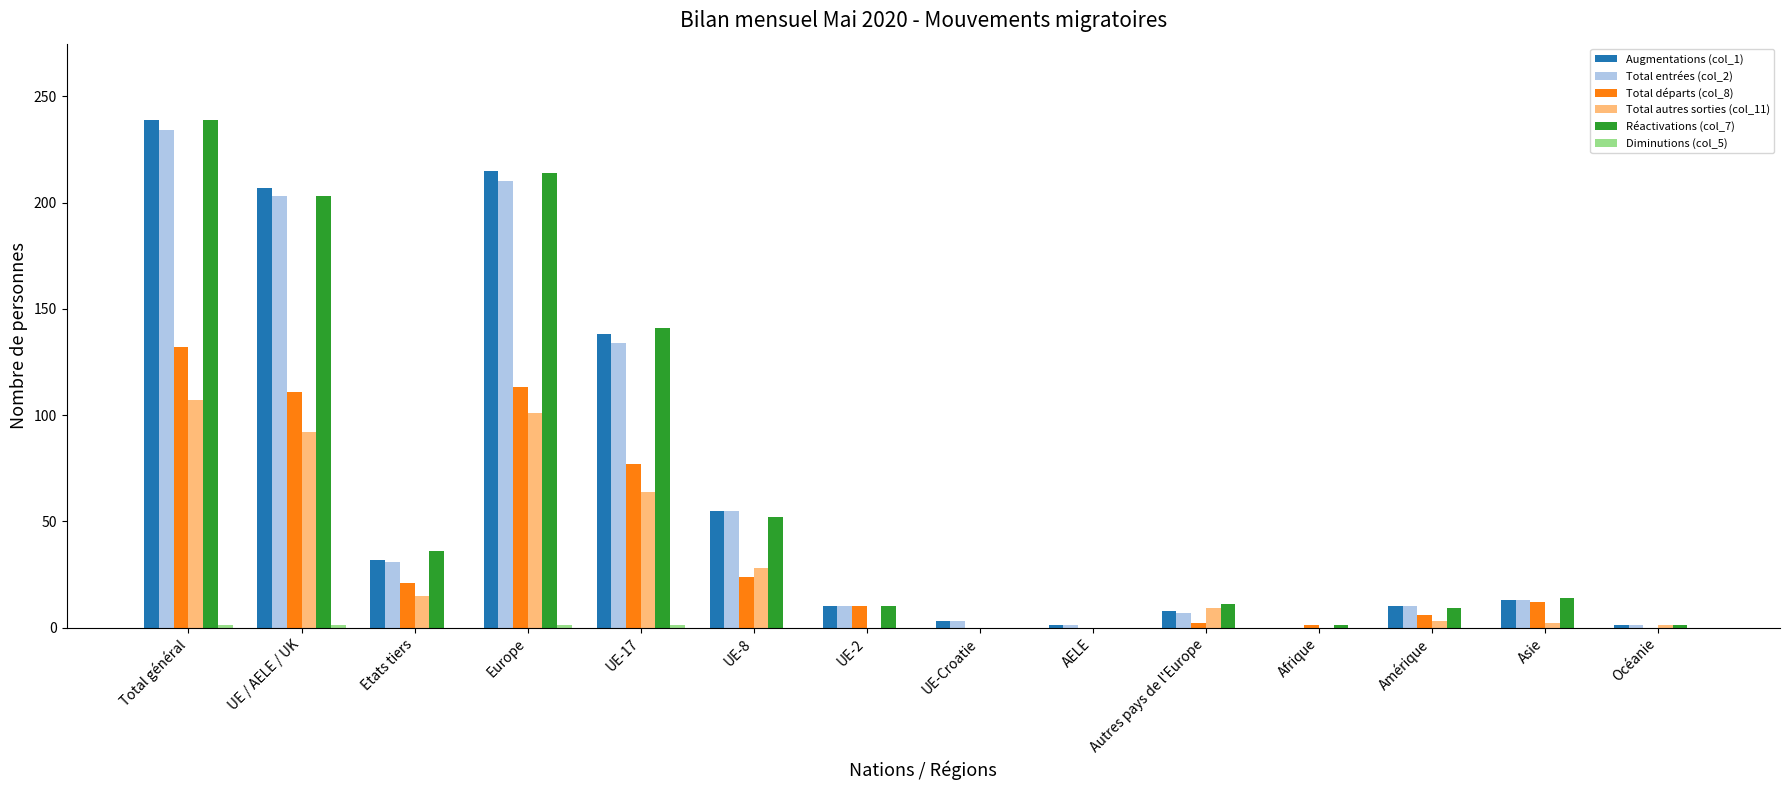

Is the value of Réactivations (col_7) at Etats tiers greater than the value of Total autres sorties (col_11) at Afrique?

Yes